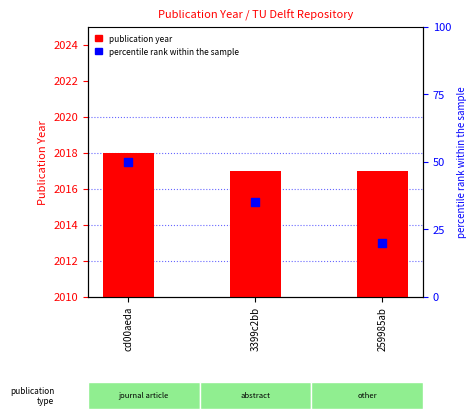

At how many categories does at least one series exceed 577?

3